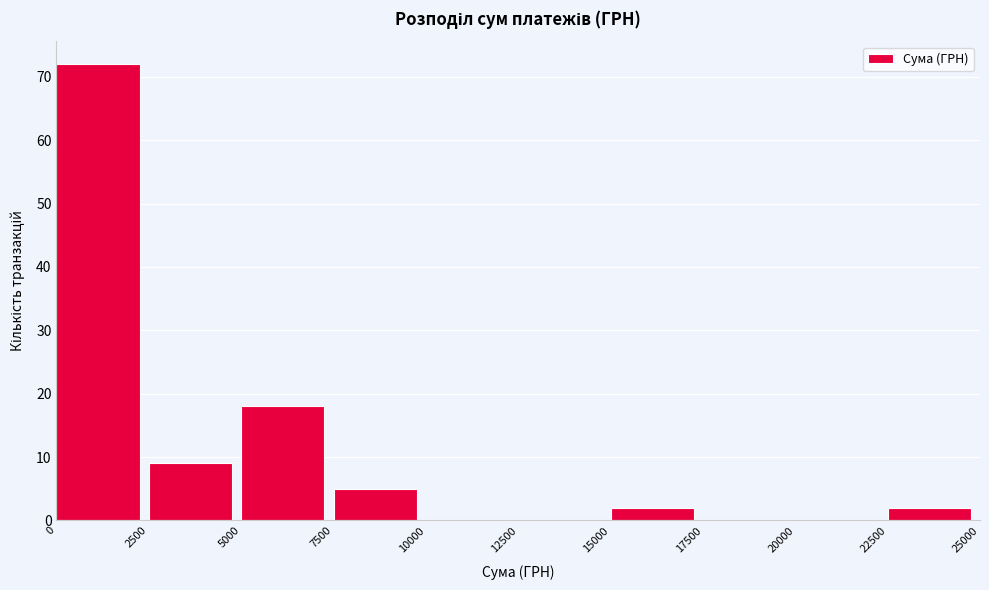

How tall is the bar that spans 15000 to 17500 on the x-axis? The values are not printed on the chart, so give them approximately, as read against the axis.

2